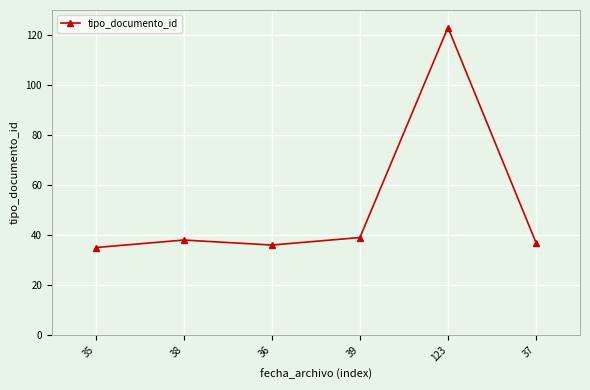

True or false: there are more than 0 points higher than both neighbors.

True